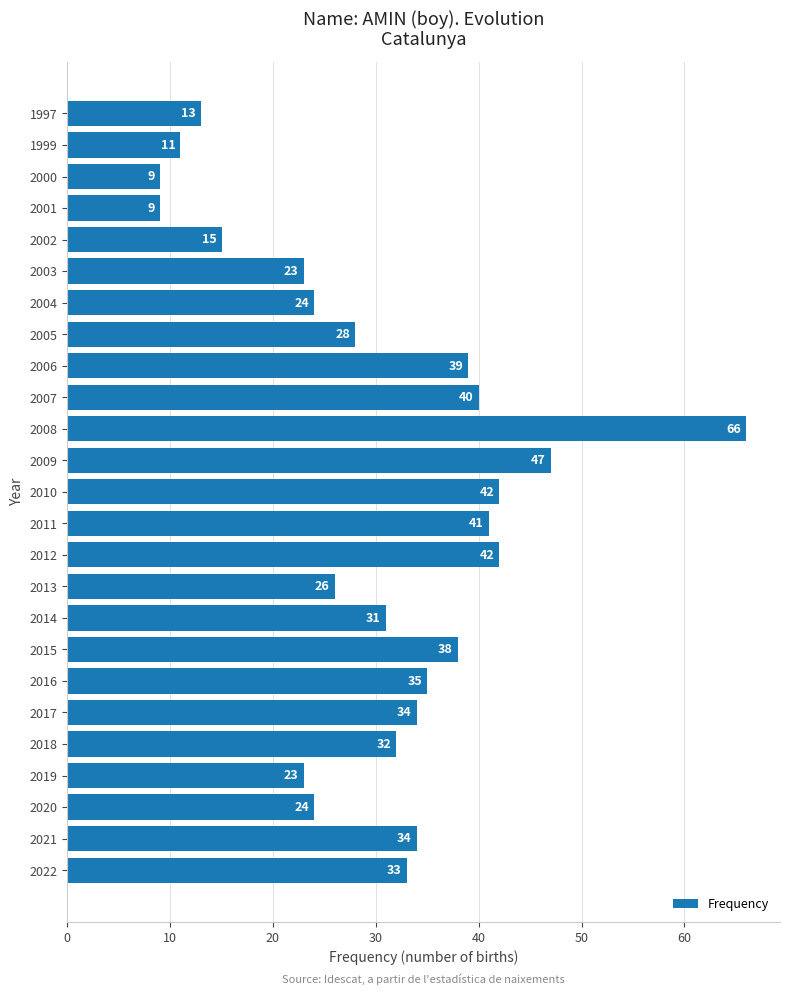

The value at 2018 is 49. True or false?

False